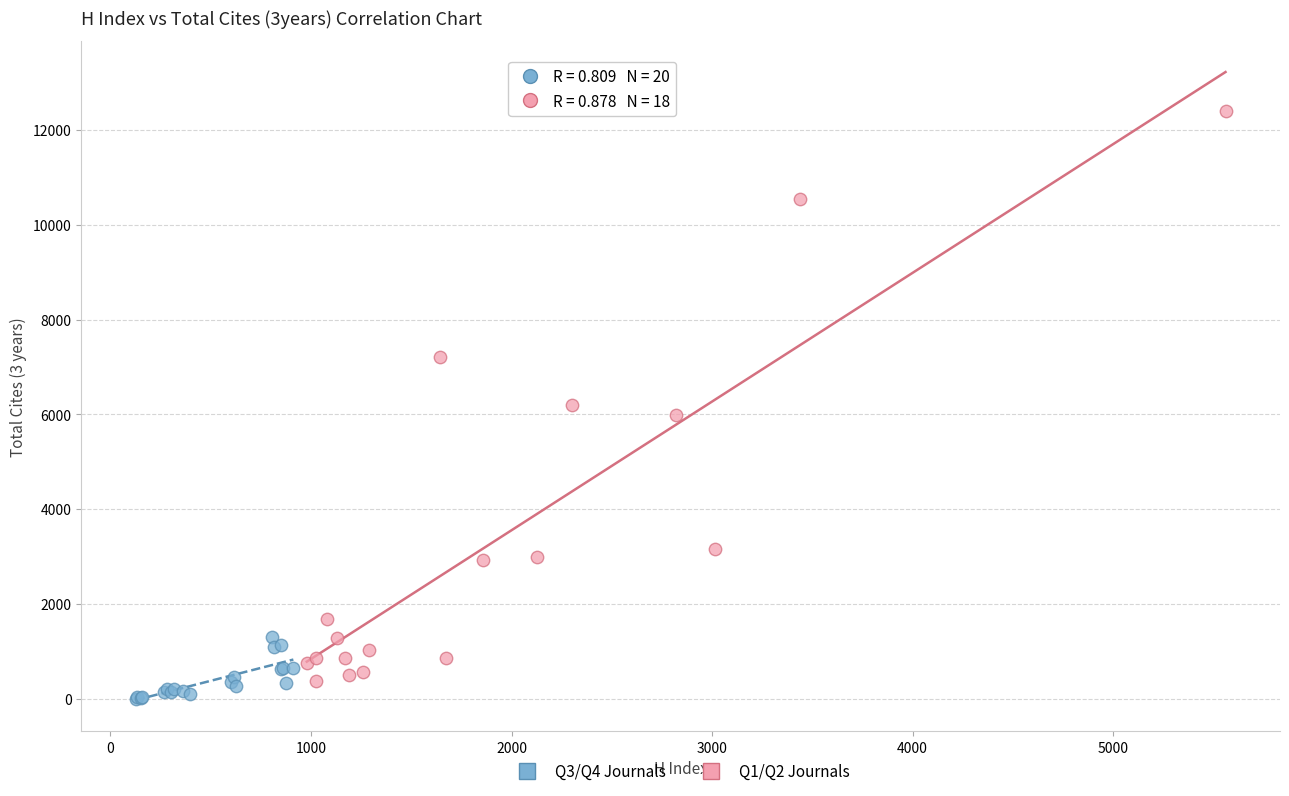

Which series has the widest spread of Y values?

Q1/Q2 Journals